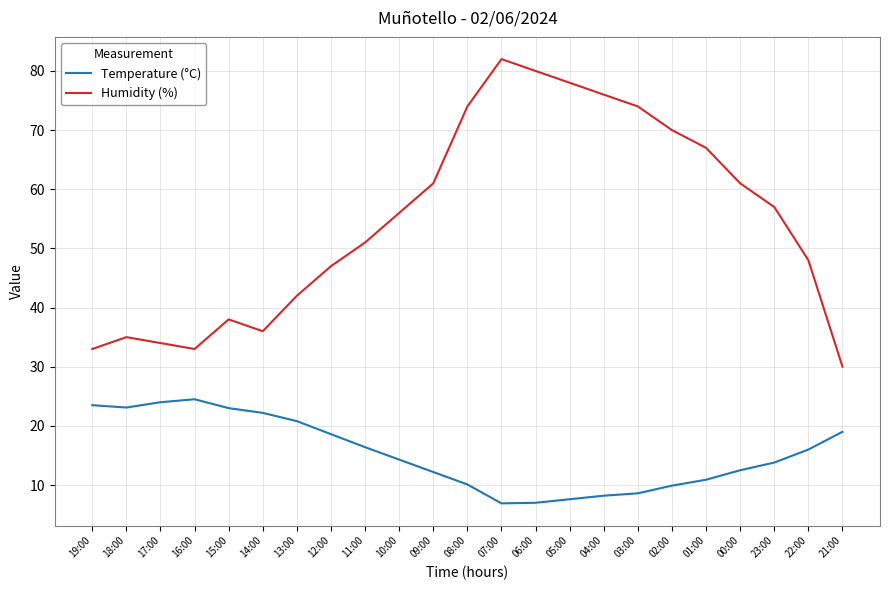

Which series has the largest range (max minus min)?

Humidity (%)